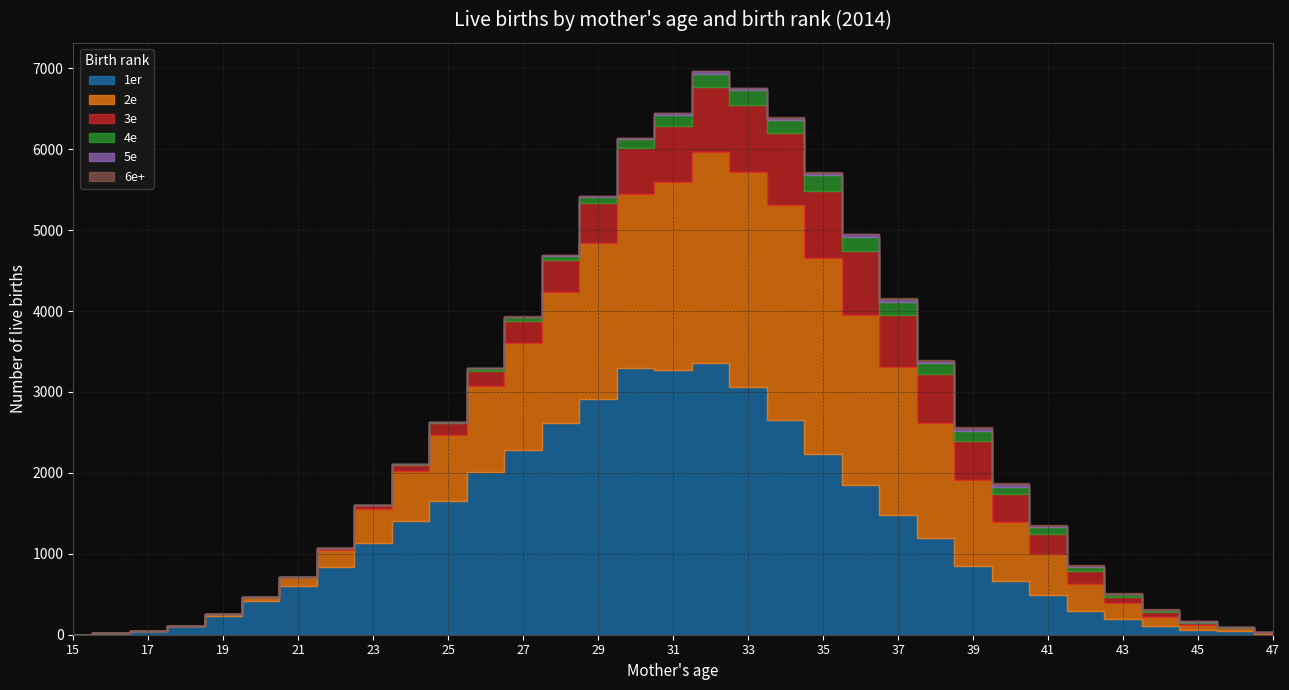

Is it true that 3e equals 86 at 41?

False